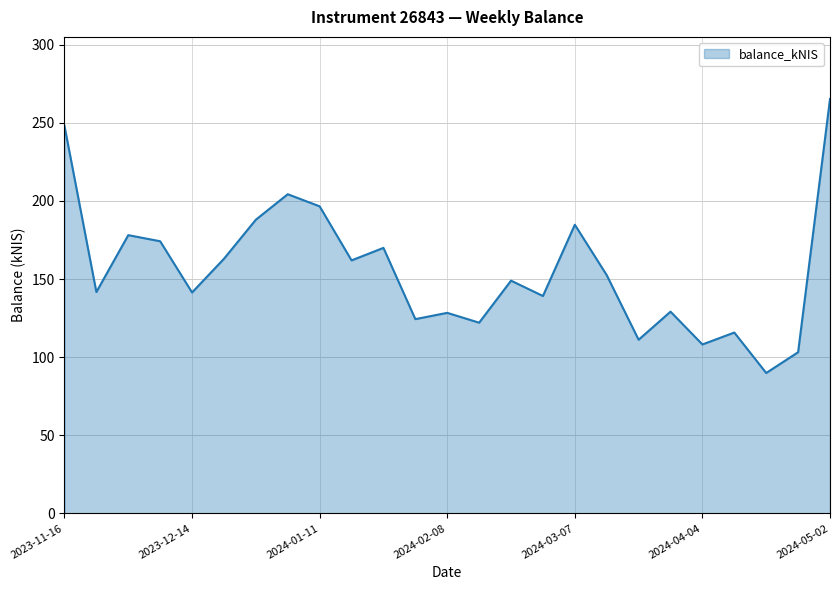

What is the minimum value shown in the chart?

89.9